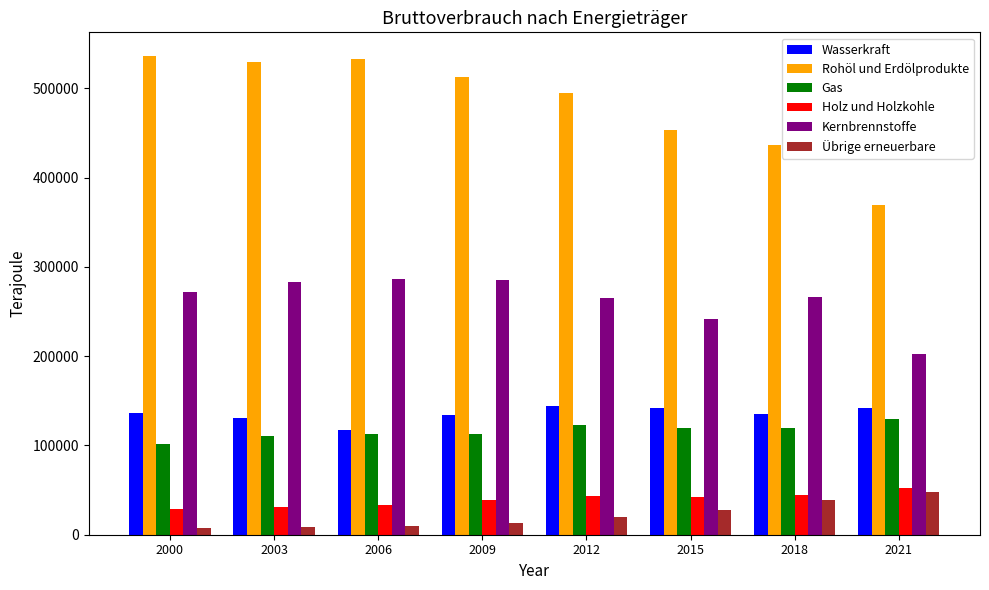

Which series changed the most between 2000 and 2009?

Rohöl und Erdölprodukte